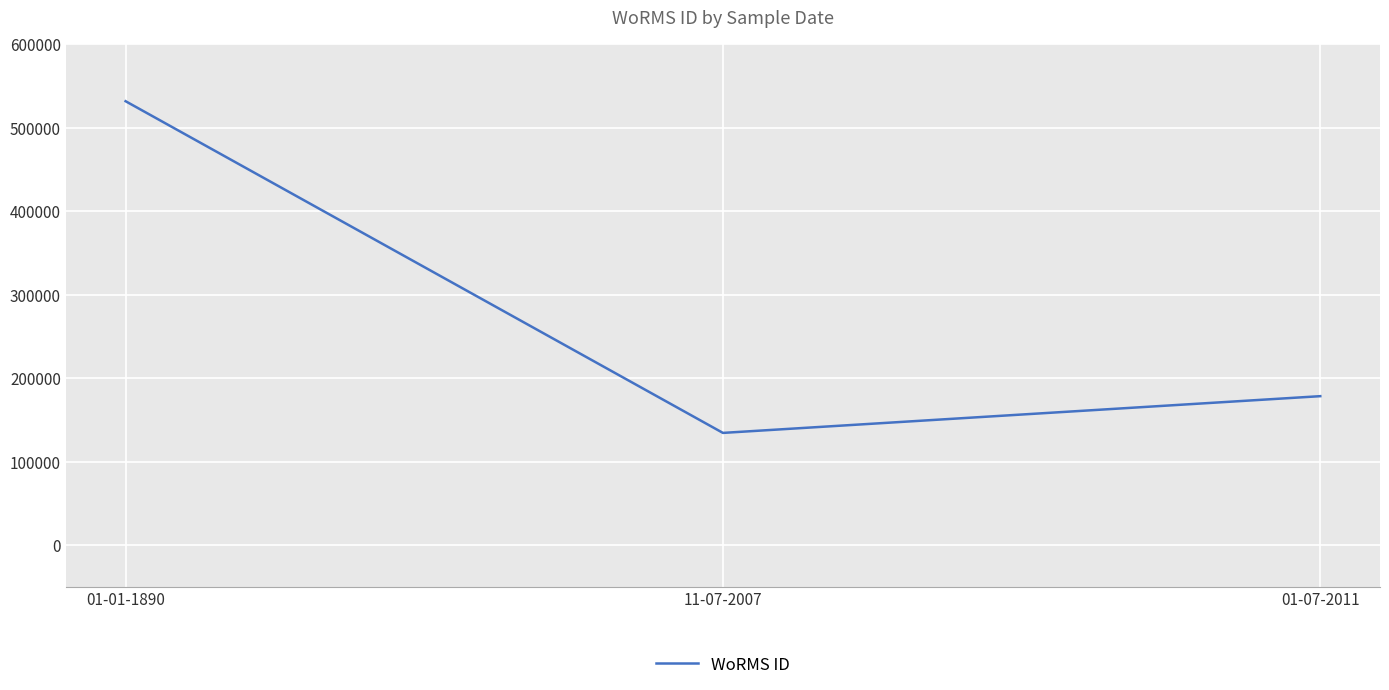

Does the chart display data point markers on the line(s)?

No